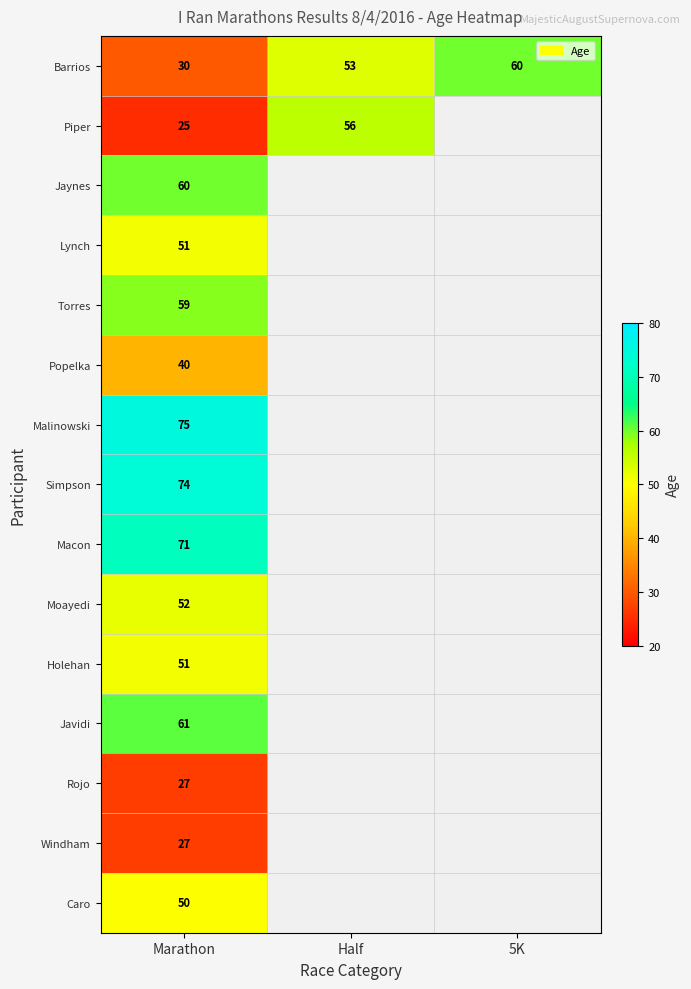

Which has a higher value, Half or 5K?

5K